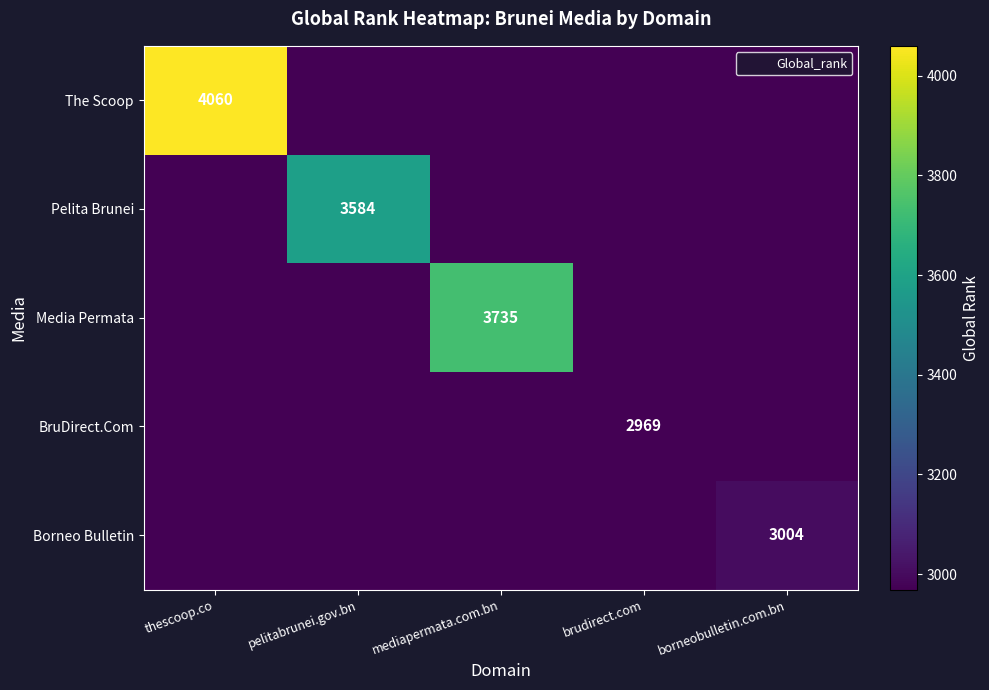

Rank the categories by Media Permata value from lowest to highest.

thescoop.co, pelitabrunei.gov.bn, brudirect.com, borneobulletin.com.bn, mediapermata.com.bn